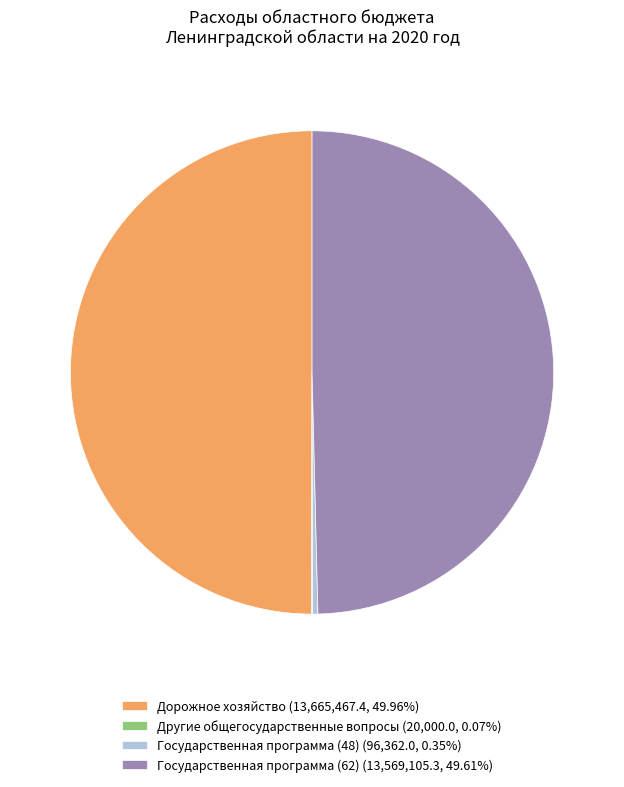

What is the ratio of the value at Дорожное хозяйство (13,665,467.4, 49.96%) to the value at Государственная программа (62) (13,569,105.3, 49.61%)?

1.0